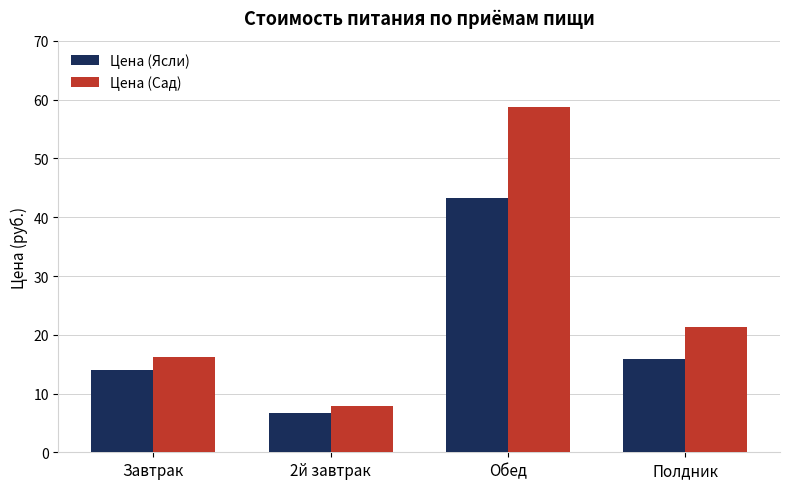

Reading right to left, extract all data points from this chart.

Цена (Ясли): 15.9	43.3	6.7	14.0
Цена (Сад): 21.2	58.8	7.9	16.2